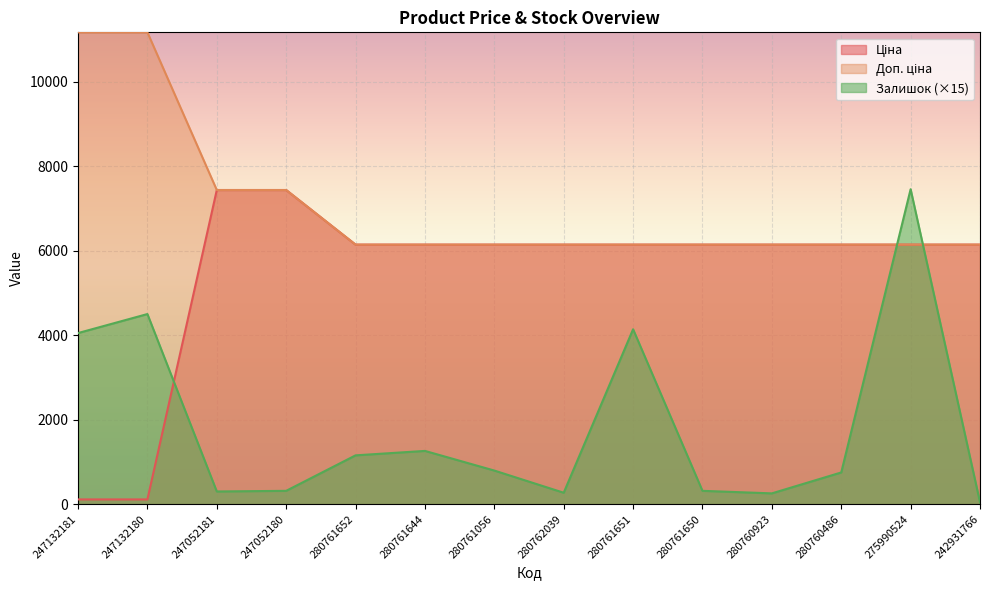

Rank the categories by Залишок value from lowest to highest.

242931766, 280760923, 280762039, 247052181, 247052180, 280761650, 280760486, 280761056, 280761652, 280761644, 247132181, 280761651, 247132180, 275990524